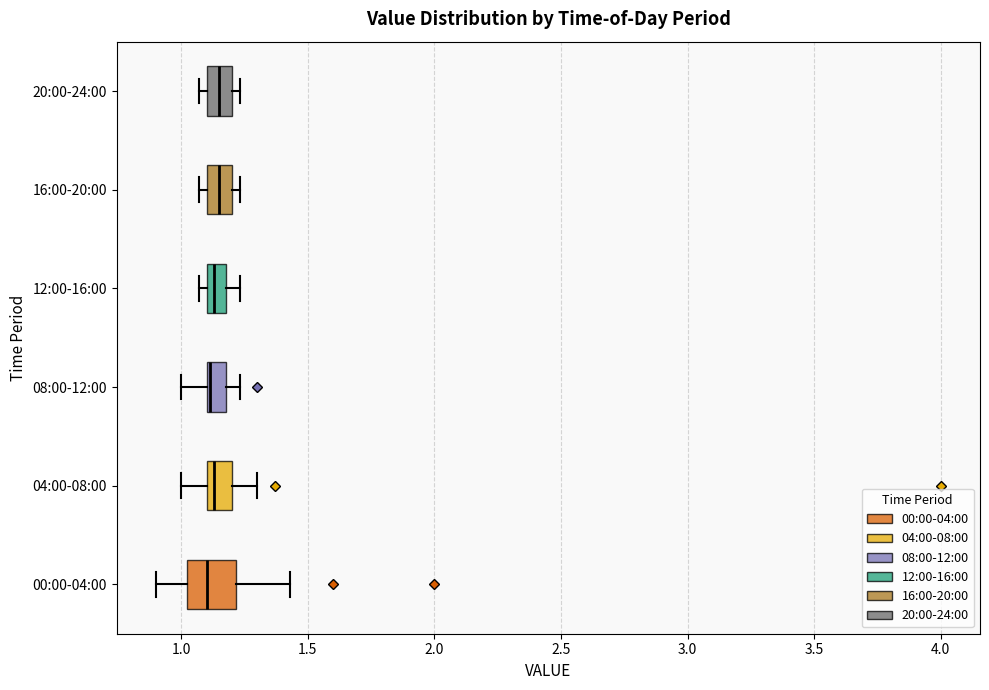

Reading bottom to top, read every box against the x-axis: the position of its median line, the range the box covers, and the ends of its whiskers. The values are not printed on the chart, so give them approximately, as read against the axis.

00:00-04:00: median 1.10, box 1.00 to 1.20, whiskers 0.90 to 1.45
04:00-08:00: median 1.15, box 1.10 to 1.20, whiskers 1.00 to 1.30
08:00-12:00: median 1.10, box 1.10 to 1.20, whiskers 1.00 to 1.25
12:00-16:00: median 1.15, box 1.10 to 1.20, whiskers 1.05 to 1.25
16:00-20:00: median 1.15, box 1.10 to 1.20, whiskers 1.05 to 1.25
20:00-24:00: median 1.15, box 1.10 to 1.20, whiskers 1.05 to 1.25